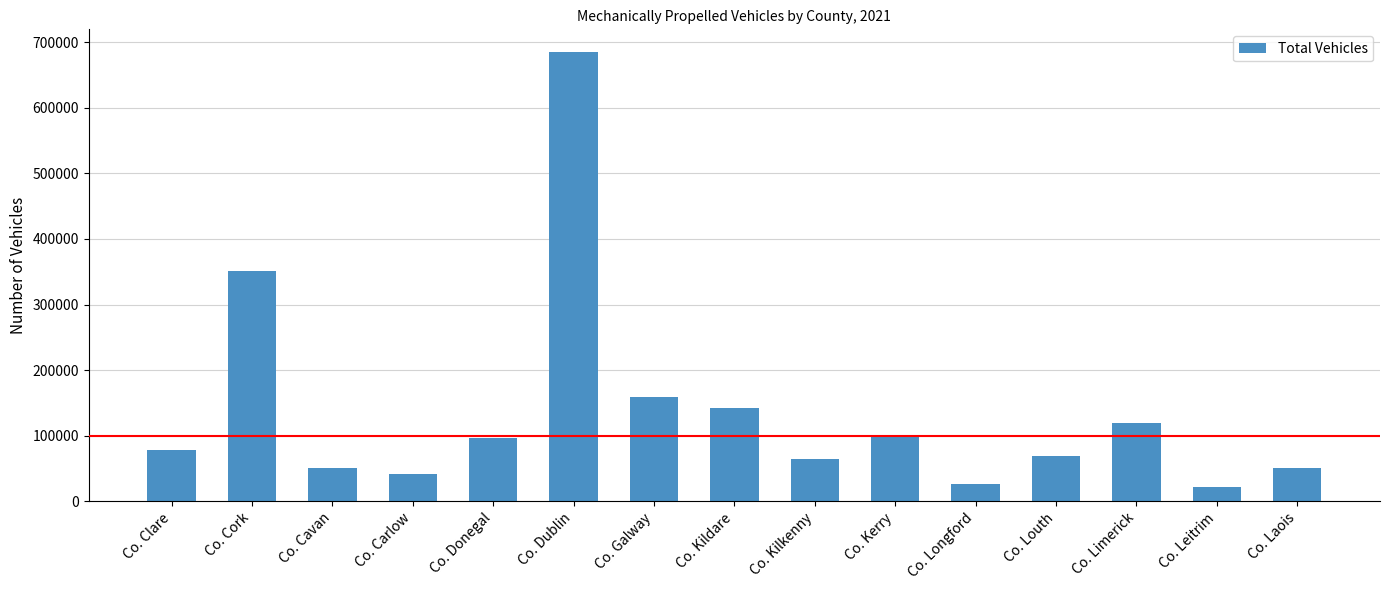

What is the difference between the maximum and minimum values?

663356